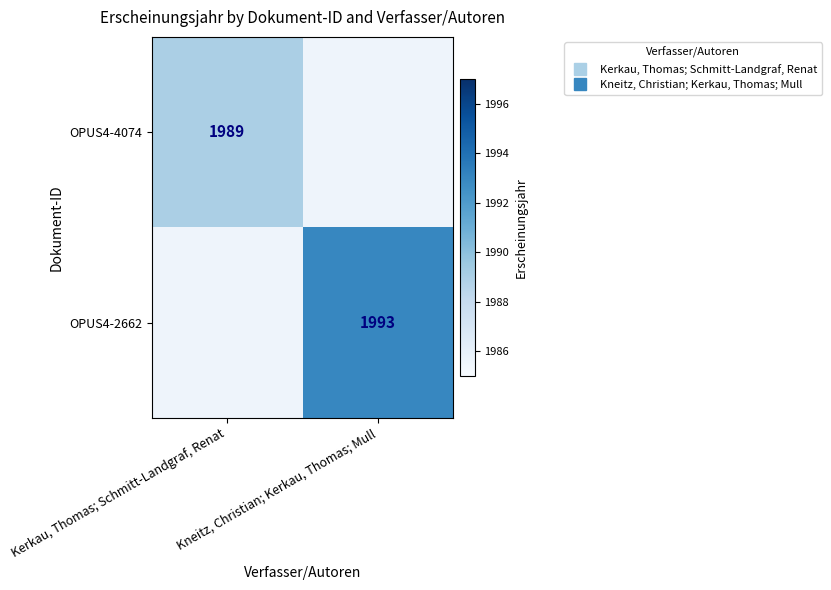

List the series in order of their overall mean, lowest first.

OPUS4-4074, OPUS4-2662